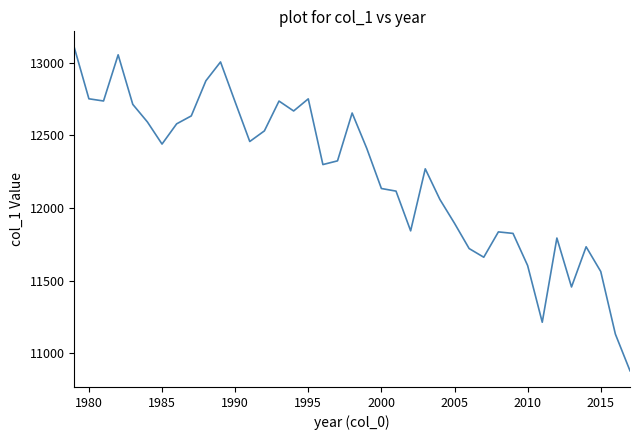

What is the greatest value displayed?

13103.3